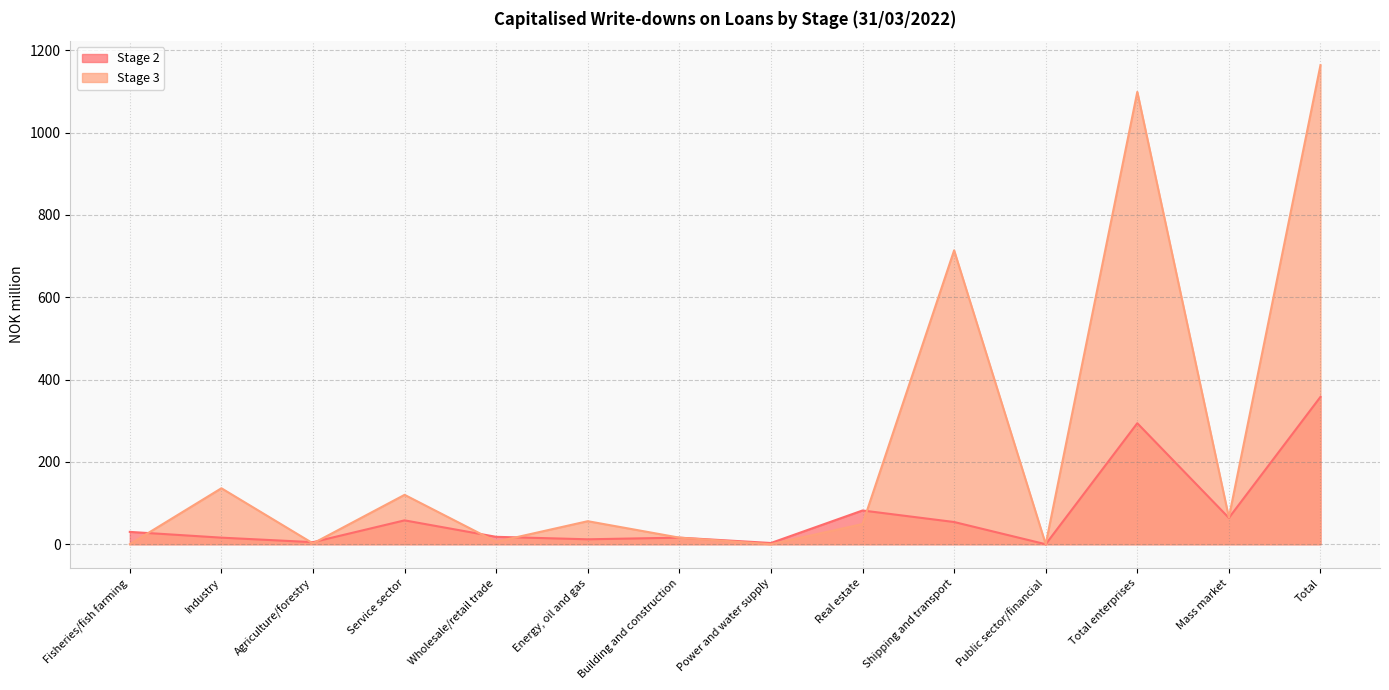

What is the total value across all series at Service sector?

178